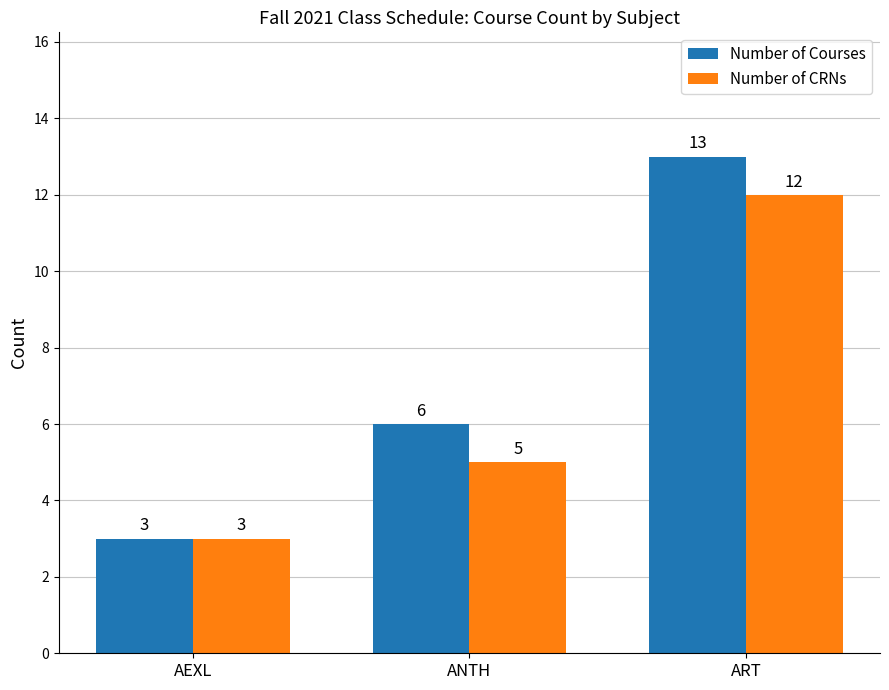

Which series has the largest total across all categories?

Number of Courses